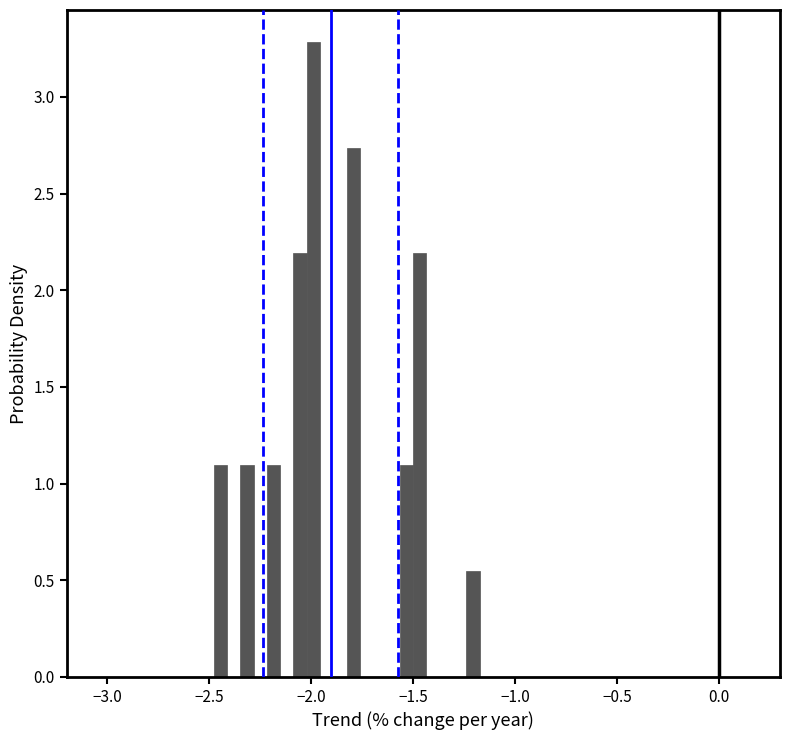

Around what value on the x-axis is the tallest bar? Give the approximate position of its centre, as read against the axis.

-2.00